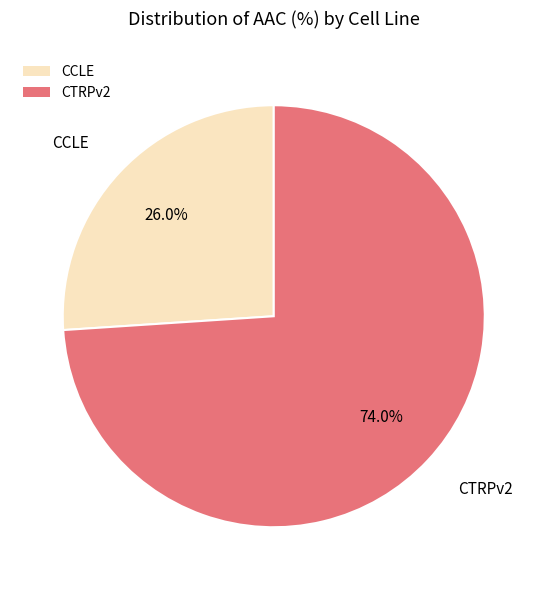

What percentage do CCLE and CTRPv2 together represent?

100.0%